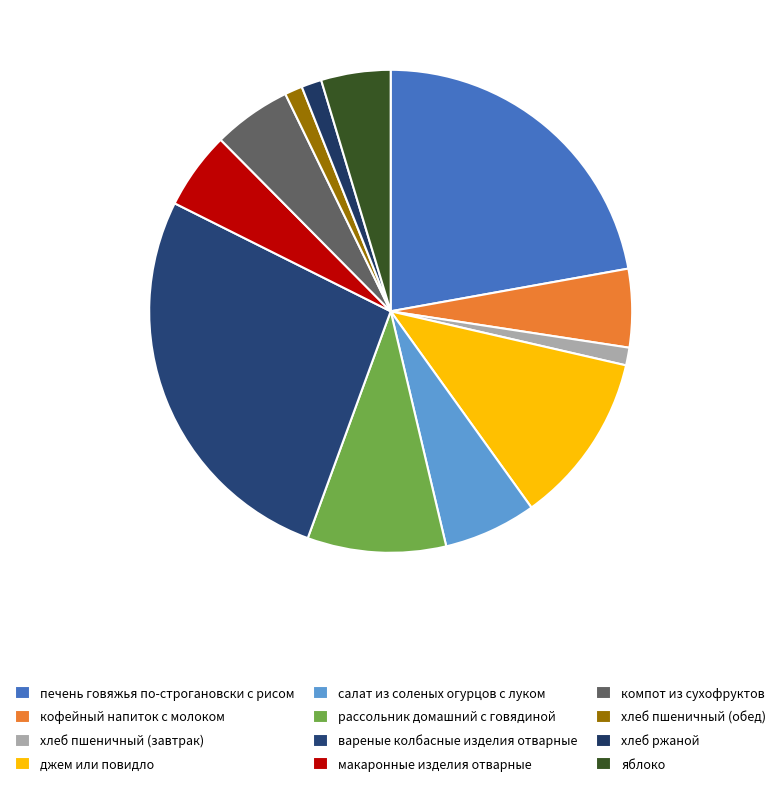

Count the number of slices in the pie.

12